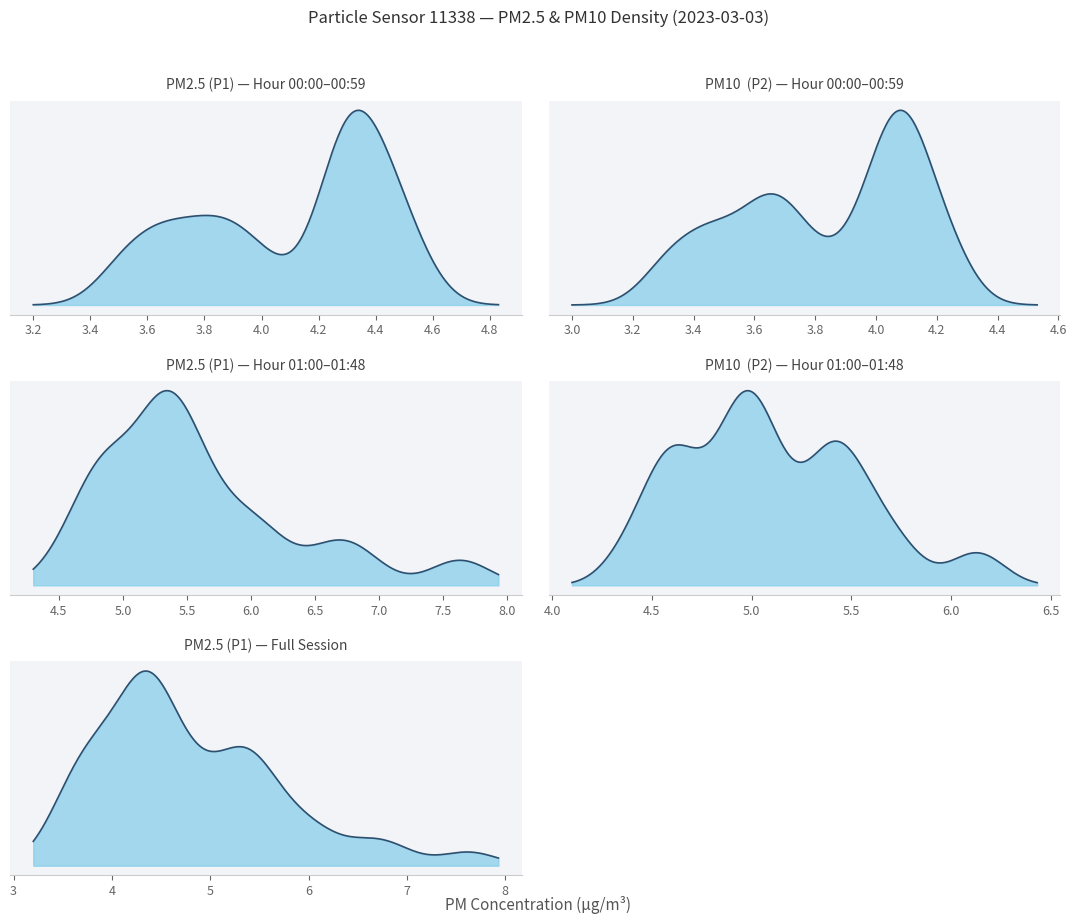

True or false: P1 has a value of 0.9 at 16:00.

False